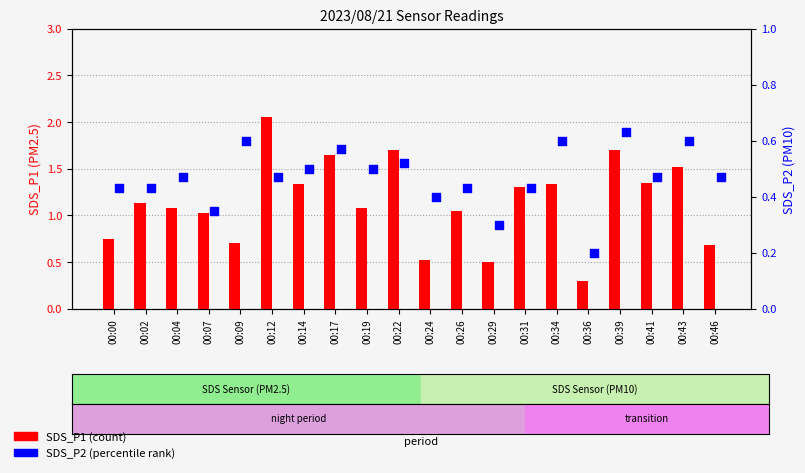

At which category is the sum across all series the highest?

00:12